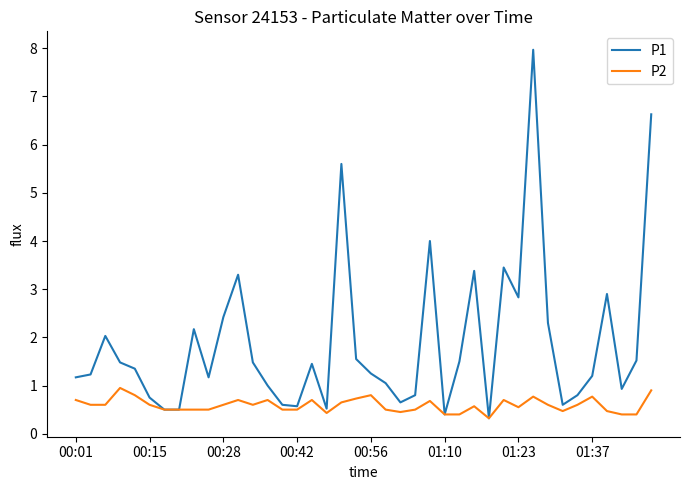

Which series has the largest range (max minus min)?

P1